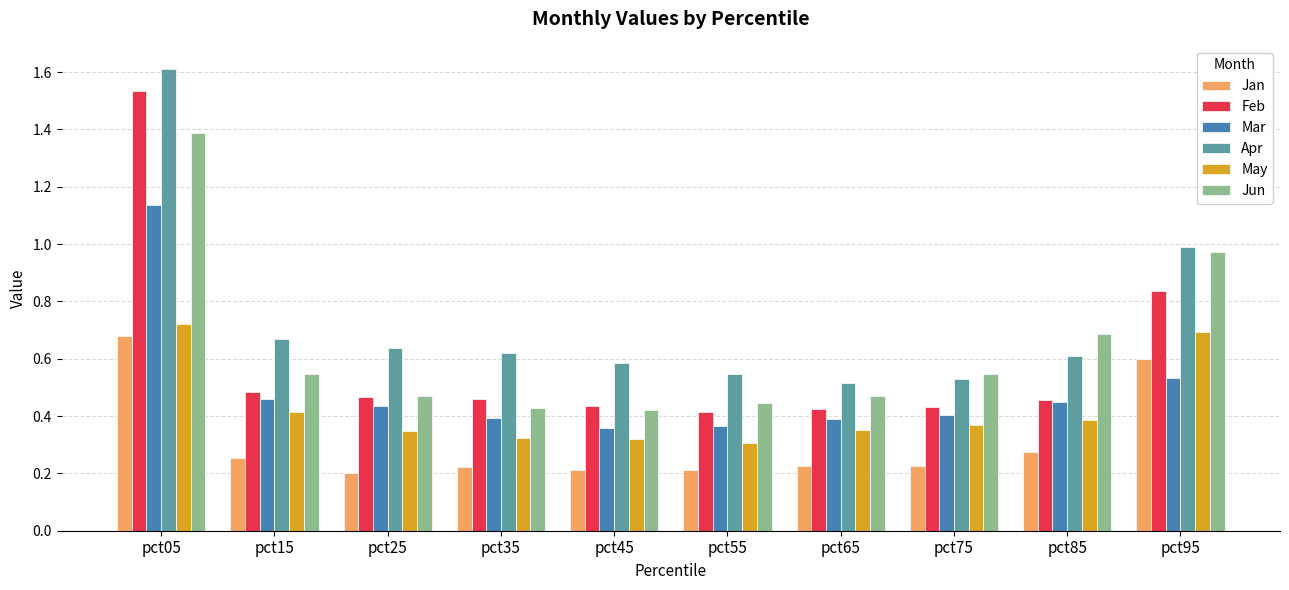

At which label does Jun reach its peak?

pct05